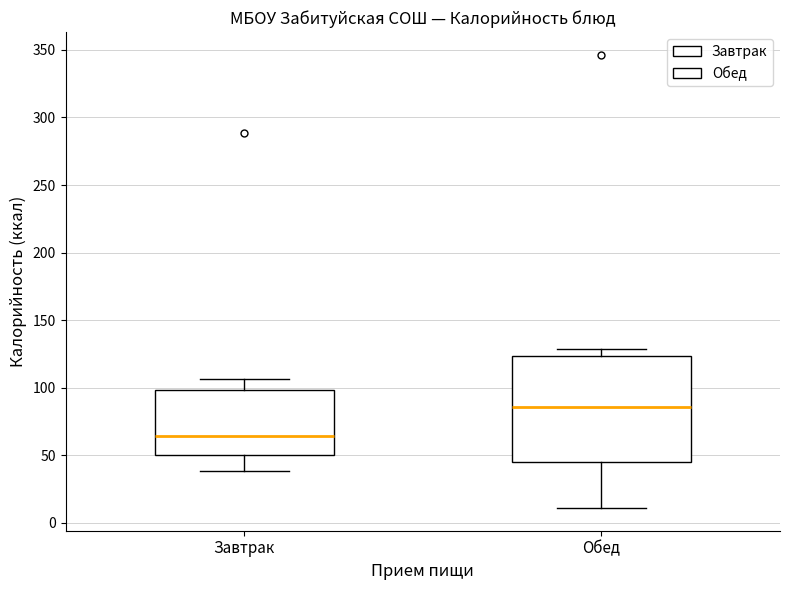

Reading left to right, read every box against the y-axis: the position of its median line, the range the box covers, and the ends of its whiskers. The values are not printed on the chart, so give them approximately, as read against the axis.

Завтрак: median 65, box 50 to 100, whiskers 40 to 105
Обед: median 85, box 45 to 125, whiskers 10 to 130